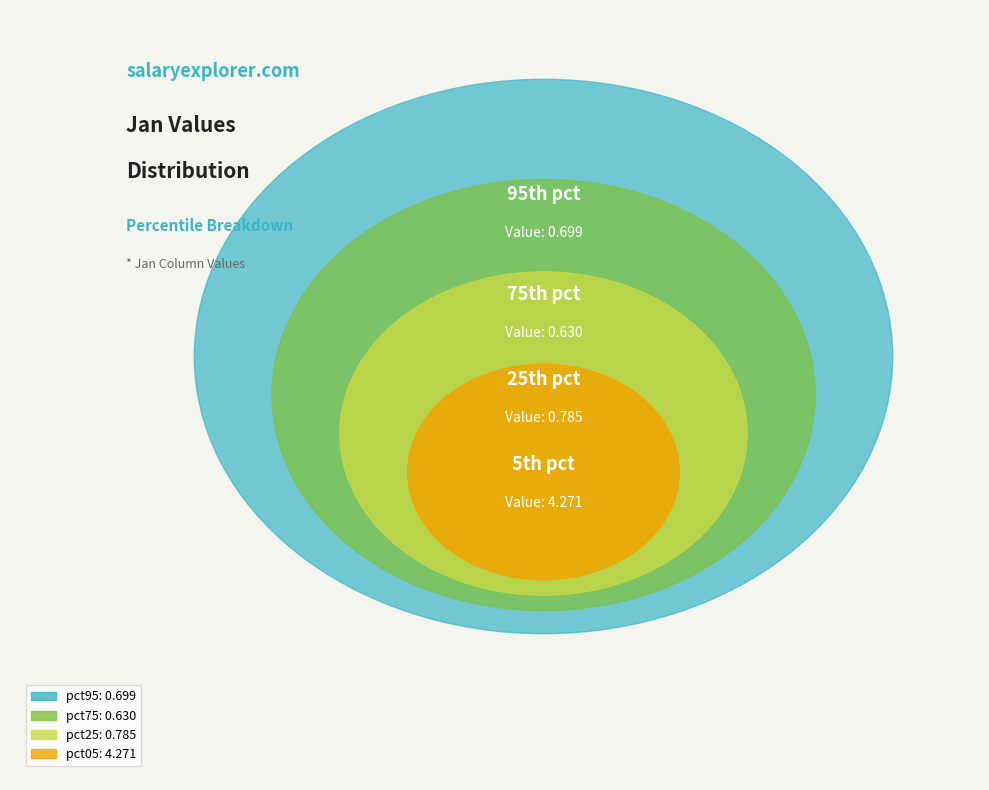

Which category has the biggest portion of the pie?

pct05